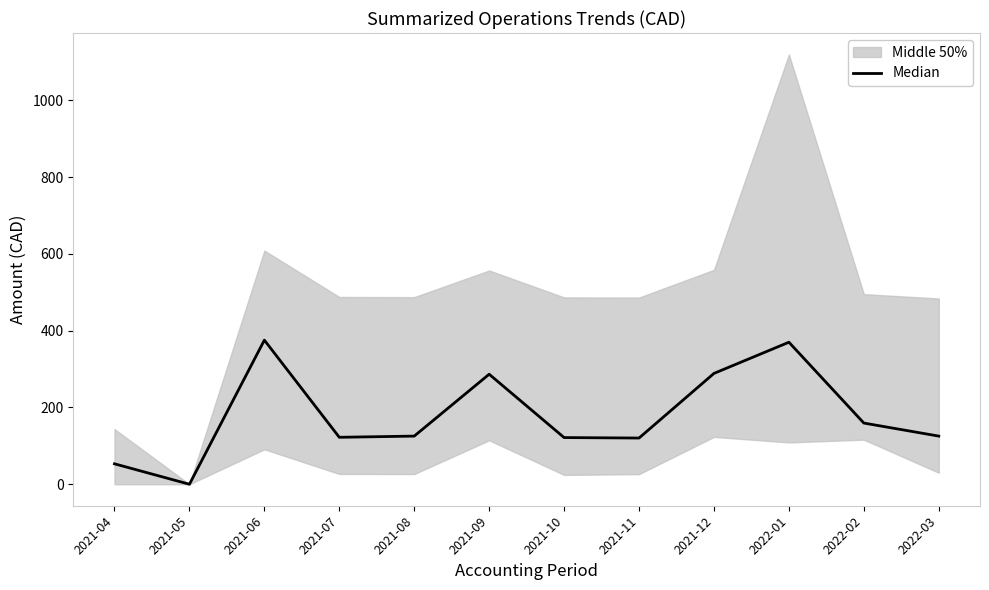

Approximately how many times larger is the value at 2021-08 compared to 2021-12?

0.4